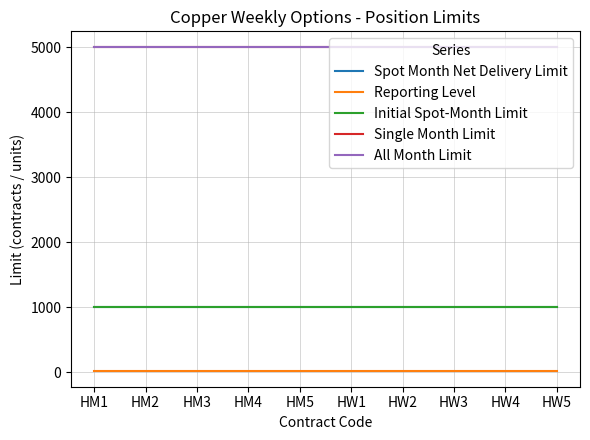

What is the maximum value for Spot Month Net Delivery Limit?

1000